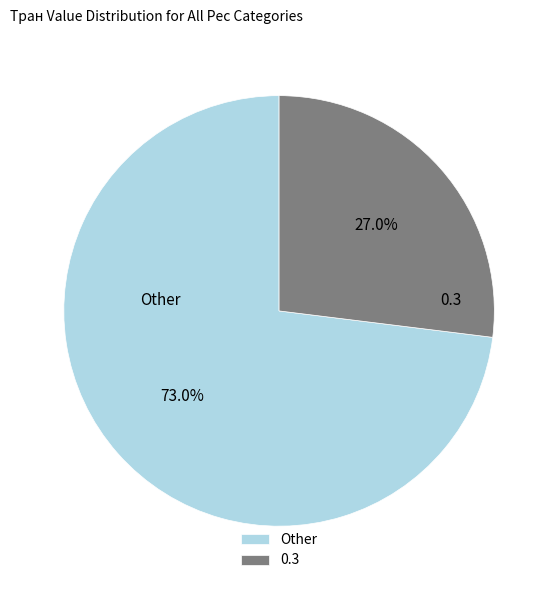

Which category accounts for the majority?

Other